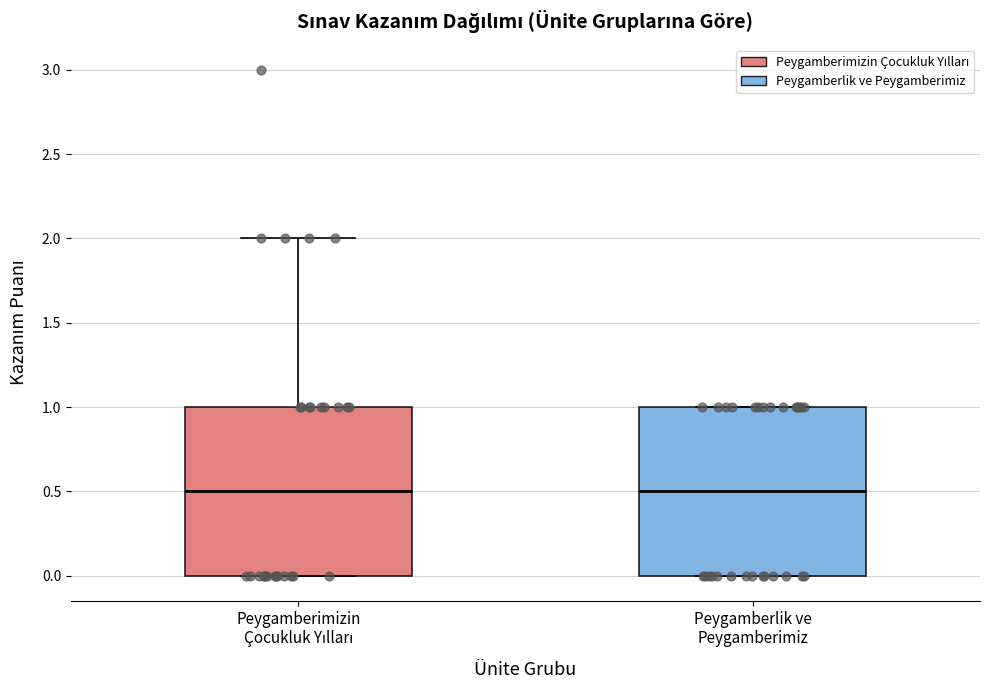

Where does the median line of the box for Peygamberlik ve Peygamberimiz sit on the y-axis? The values are not printed on the chart, so give them approximately, as read against the axis.

0.5